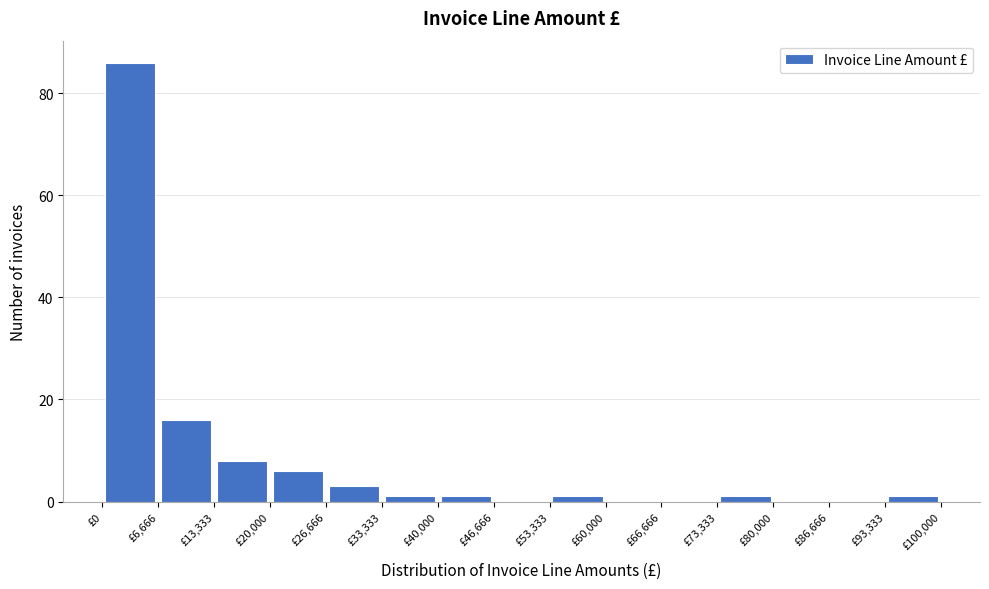

Reading left to right, transcribe this chart: for each bar, give the range it covers on the x-axis and its height. Neither the bar edges nor the heights are printed on the chart, so give them approximately, as read against the axes.

0 to 7000: 86
7000 to 13000: 16
13000 to 20000: 8
20000 to 27000: 6
27000 to 33000: 4
33000 to 40000: under 2
40000 to 47000: under 2
47000 to 53000: 0
53000 to 60000: under 2
60000 to 67000: 0
67000 to 73000: 0
73000 to 80000: under 2
80000 to 87000: 0
87000 to 93000: 0
93000 to 100000: under 2